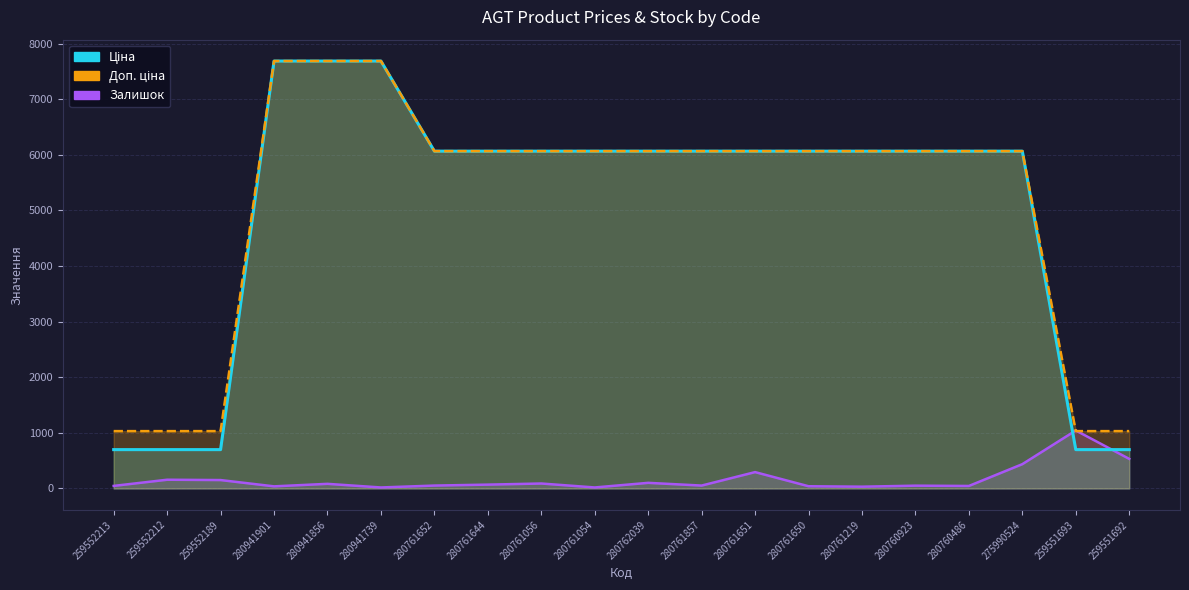

What are all the series names shown in the legend?

Ціна, Доп. ціна, Залишок